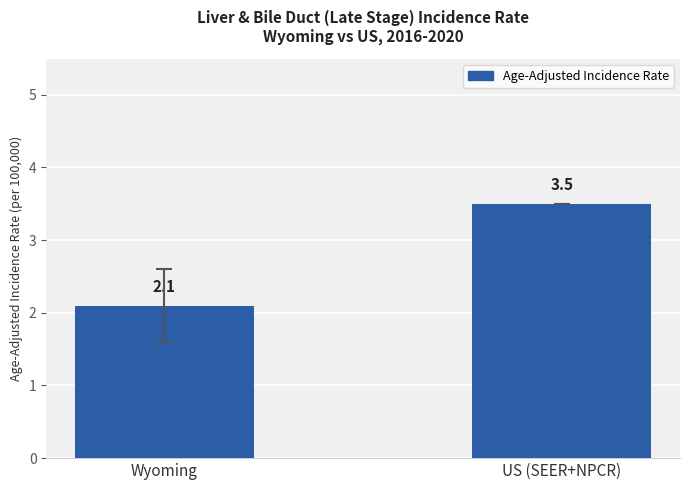

What is the value of the 1st bar from the left?

2.1